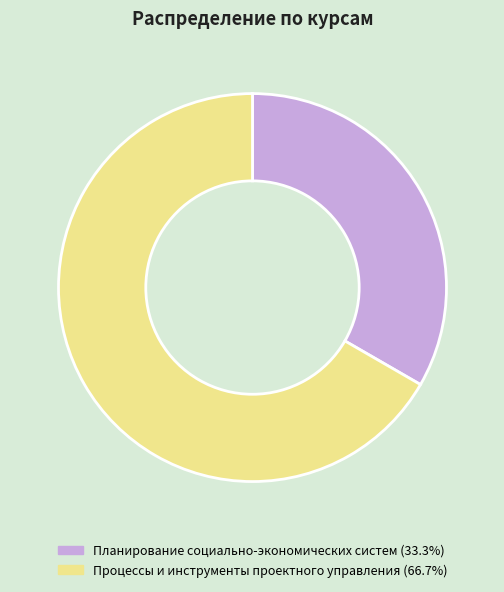

Which slice is the smallest?

Планирование социально-экономических систем